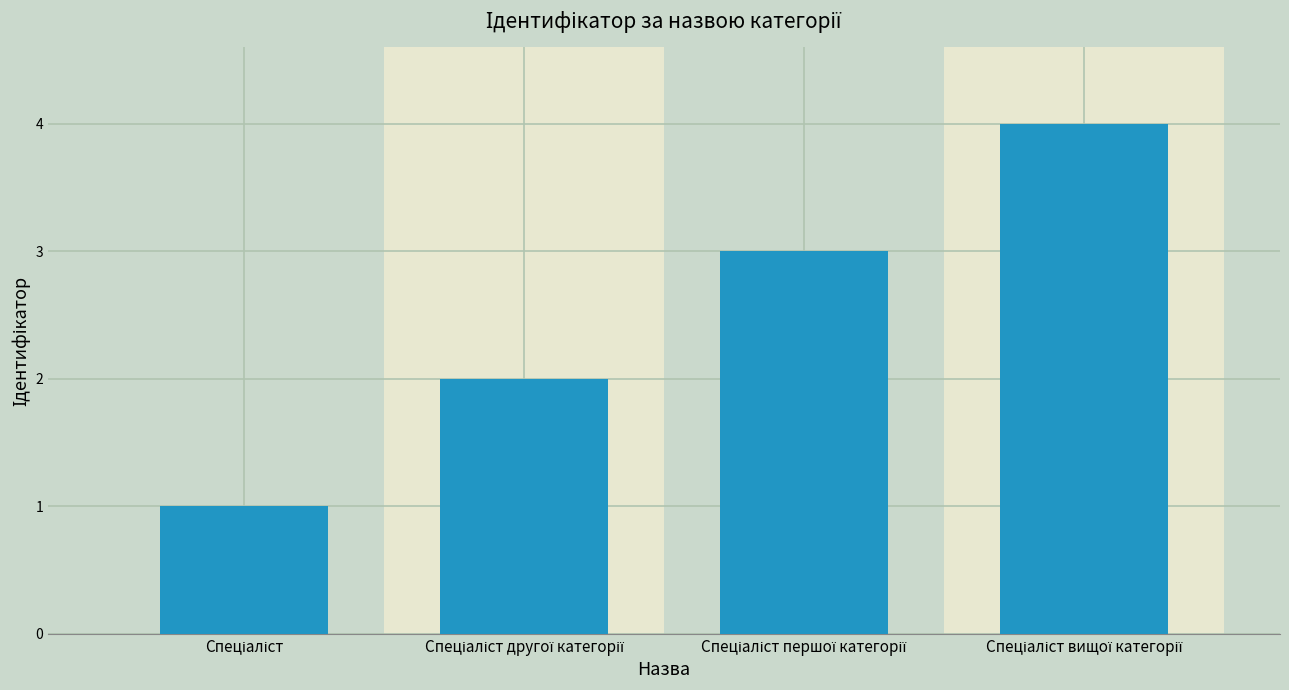

Reading left to right, extract all data points from this chart.

Спеціаліст=1	Спеціаліст другої категорії=2	Спеціаліст першої категорії=3	Спеціаліст вищої категорії=4